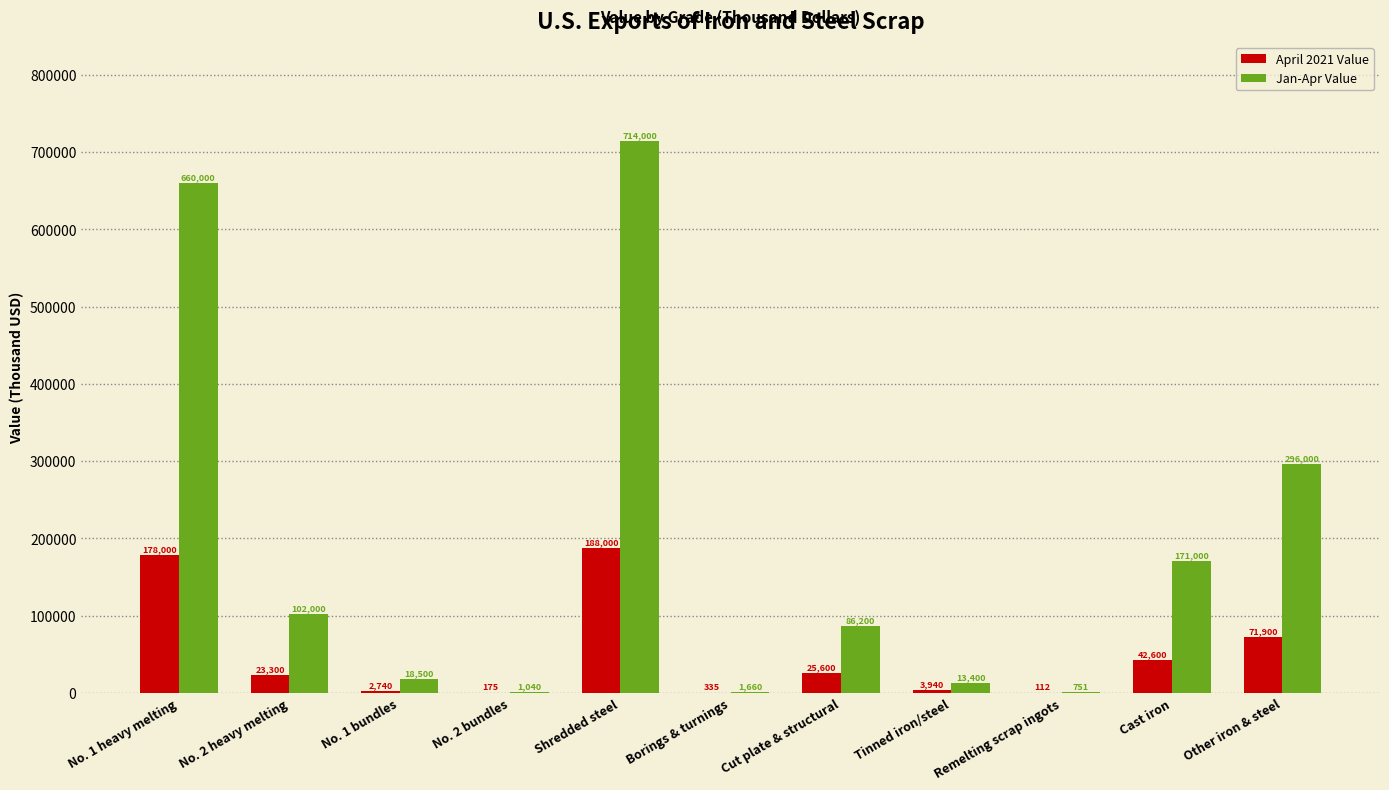

Which series has the widest spread of values?

Jan-Apr Value